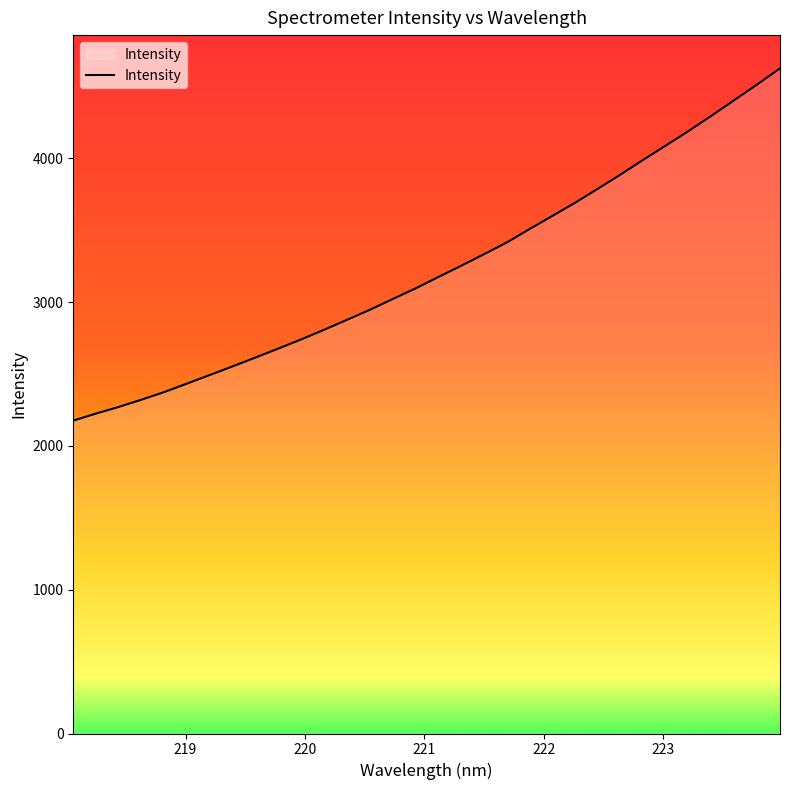

How many lines are shown in the chart?

1